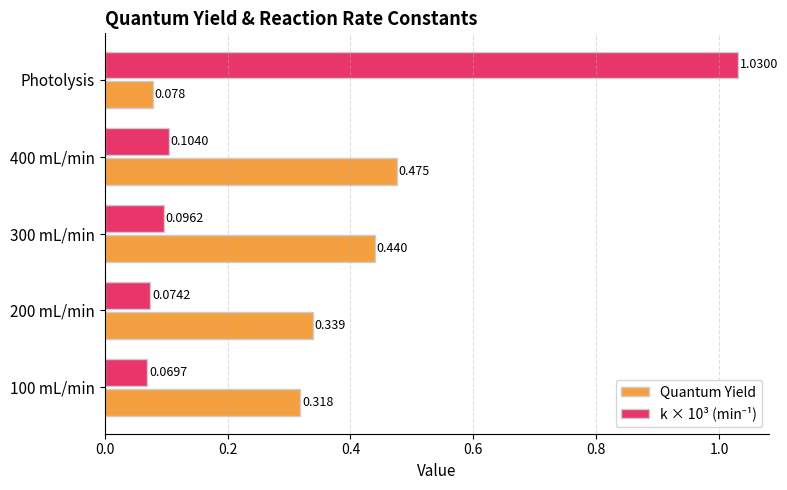

How many categories are shown in the chart?

5